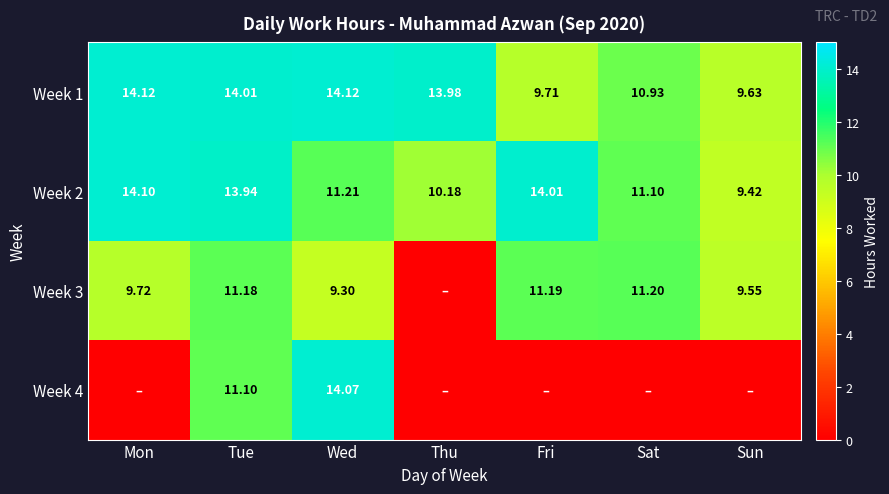

At which label does Week 2 first exceed 11?

Mon